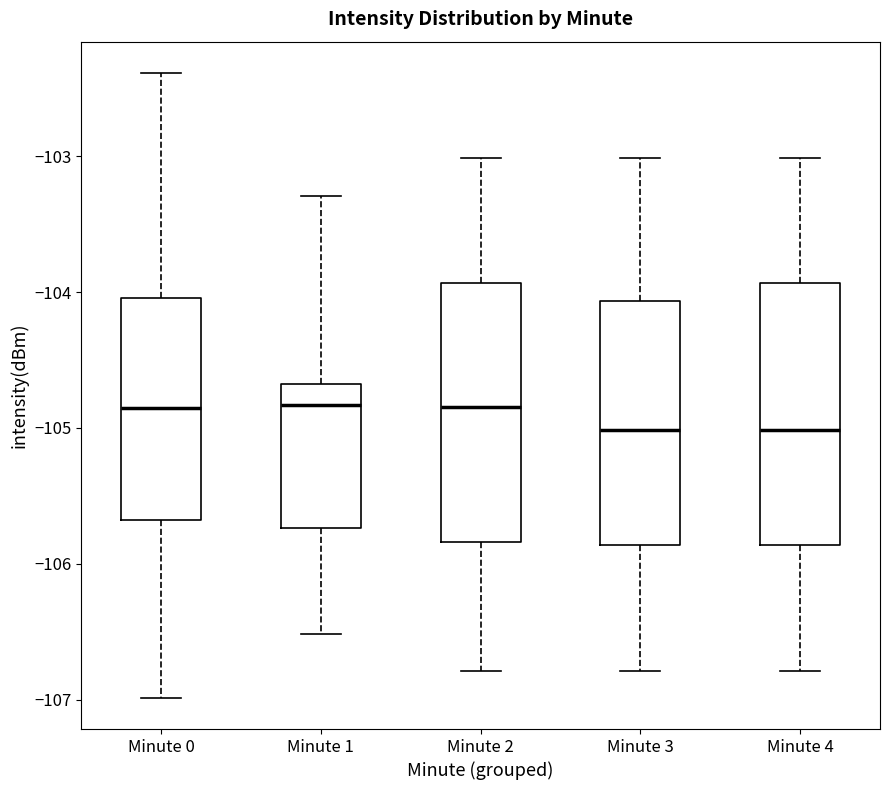

Reading left to right, transcribe this box plot: for each box, give where its median line is, the range the box spans, and where its two whiskers end, as read against the y-axis. The values are not printed on the chart, so give them approximately, as read against the axis.

Minute 0: median -104.8, box -105.7 to -104.0, whiskers -107.0 to -102.4
Minute 1: median -104.8, box -105.7 to -104.7, whiskers -106.5 to -103.3
Minute 2: median -104.8, box -105.8 to -103.9, whiskers -106.8 to -103.0
Minute 3: median -105.0, box -105.9 to -104.1, whiskers -106.8 to -103.0
Minute 4: median -105.0, box -105.9 to -103.9, whiskers -106.8 to -103.0